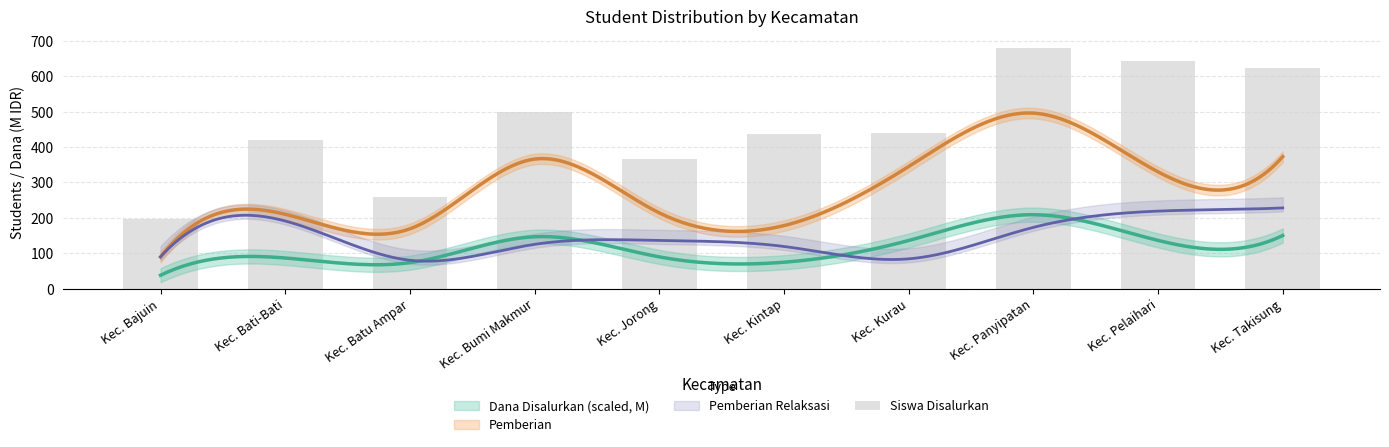

Does the chart contain stacked bars?

No